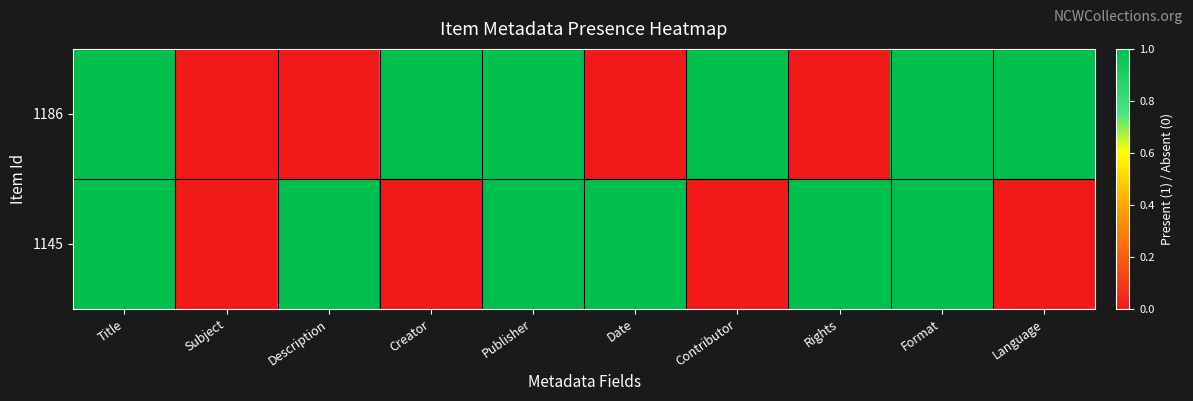

Between Title and Date, which series saw the biggest shift?

1186